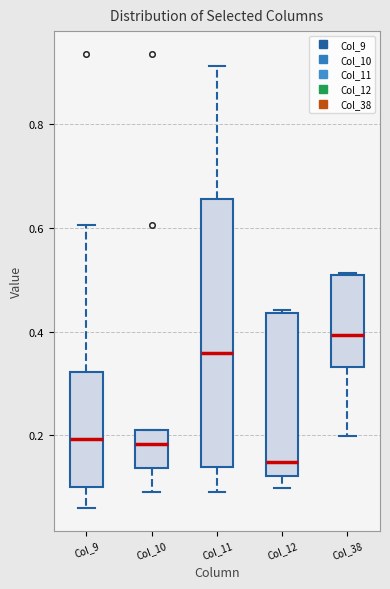

Reading left to right, transcribe this box plot: for each box, give where its median line is, the range the box spans, and where its two whiskers end, as read against the y-axis. The values are not printed on the chart, so give them approximately, as read against the axis.

Col_9: median 0.20, box 0.10 to 0.32, whiskers 0.06 to 0.60
Col_10: median 0.18, box 0.14 to 0.20, whiskers 0.10 to 0.20
Col_11: median 0.36, box 0.14 to 0.66, whiskers 0.10 to 0.92
Col_12: median 0.14, box 0.12 to 0.44, whiskers 0.10 to 0.44
Col_38: median 0.40, box 0.34 to 0.52, whiskers 0.20 to 0.52